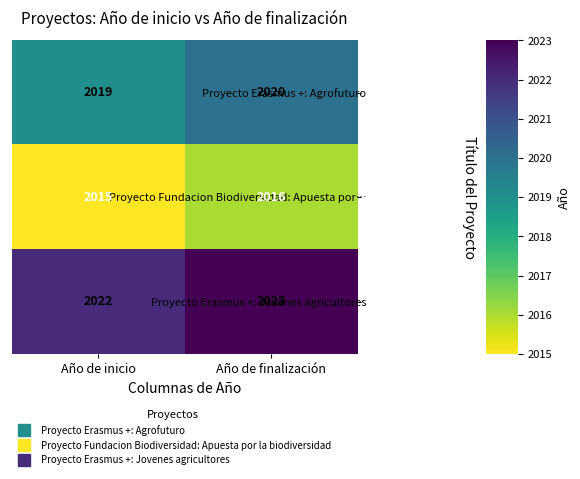

Reading left to right, extract all data points from this chart.

Proyecto Erasmus +: Agrofuturo: 2019	2020
Proyecto Fundacion Biodiversidad: Apuesta por…: 2015	2016
Proyecto Erasmus +: Jovenes agricultores: 2022	2023